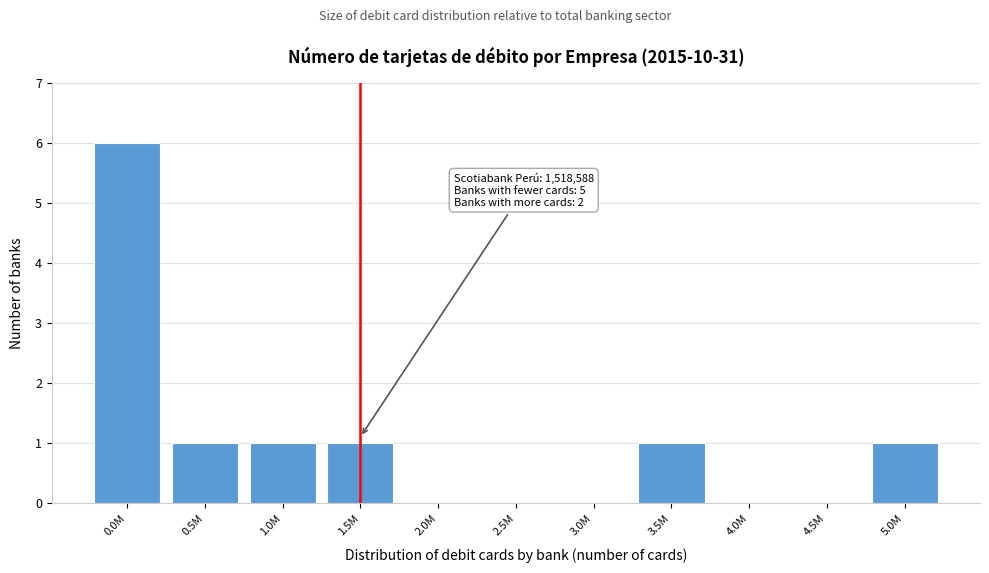

Reading right to left, extract all data points from this chart.

5.0M=1	4.5M=0	4.0M=0	3.5M=1	3.0M=0	2.5M=0	2.0M=0	1.5M=1	1.0M=1	0.5M=1	0.0M=6